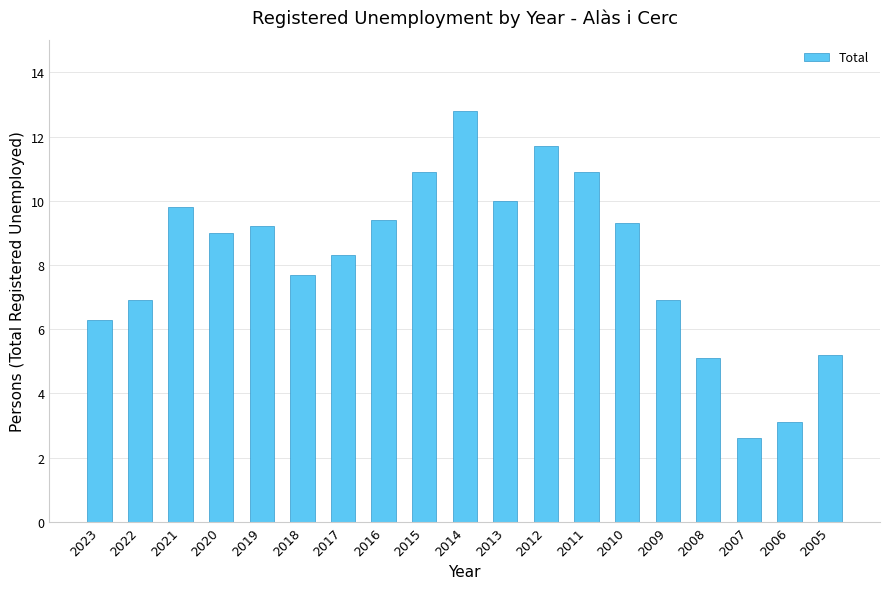

What is the sum of all values?

155.1